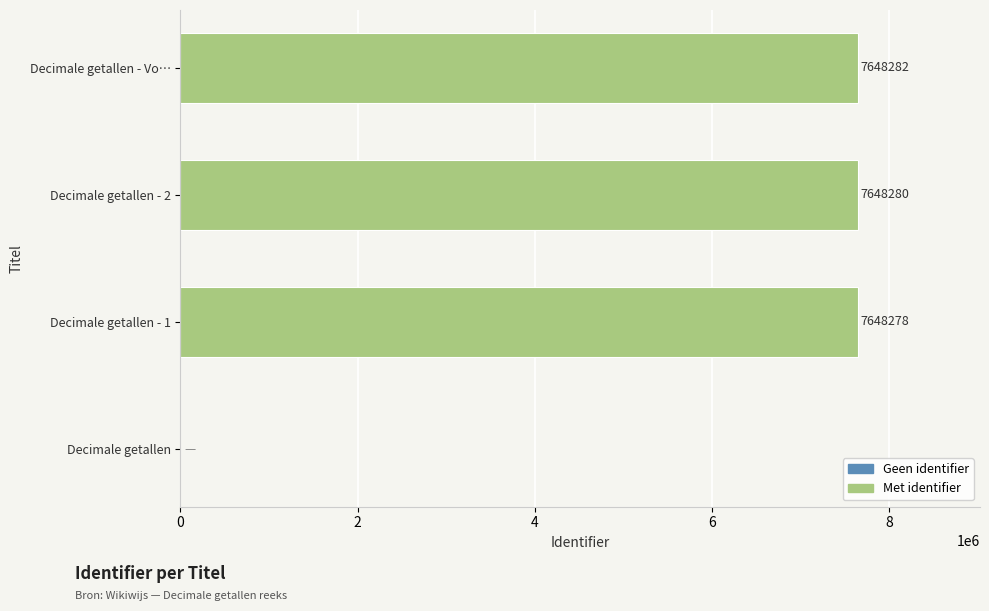

At which label is the value closest to 3824141?

Decimale getallen - 1